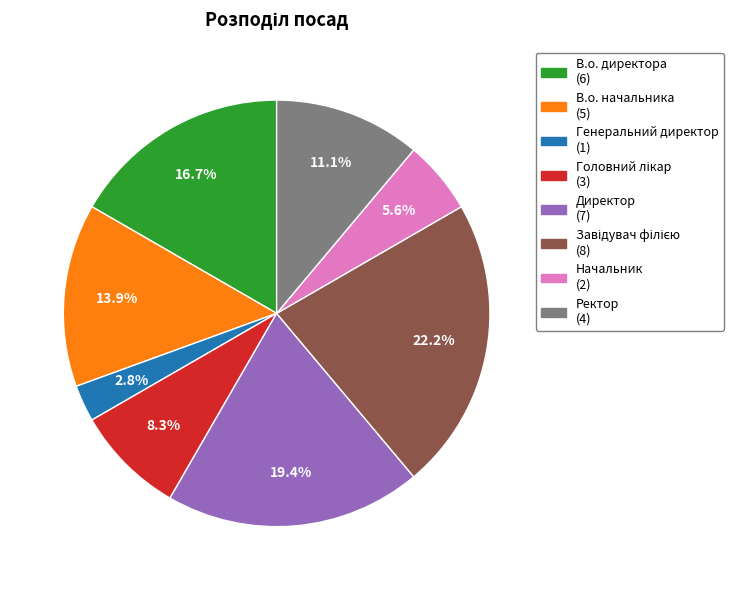

Is there any slice that represents more than half of the pie?

No